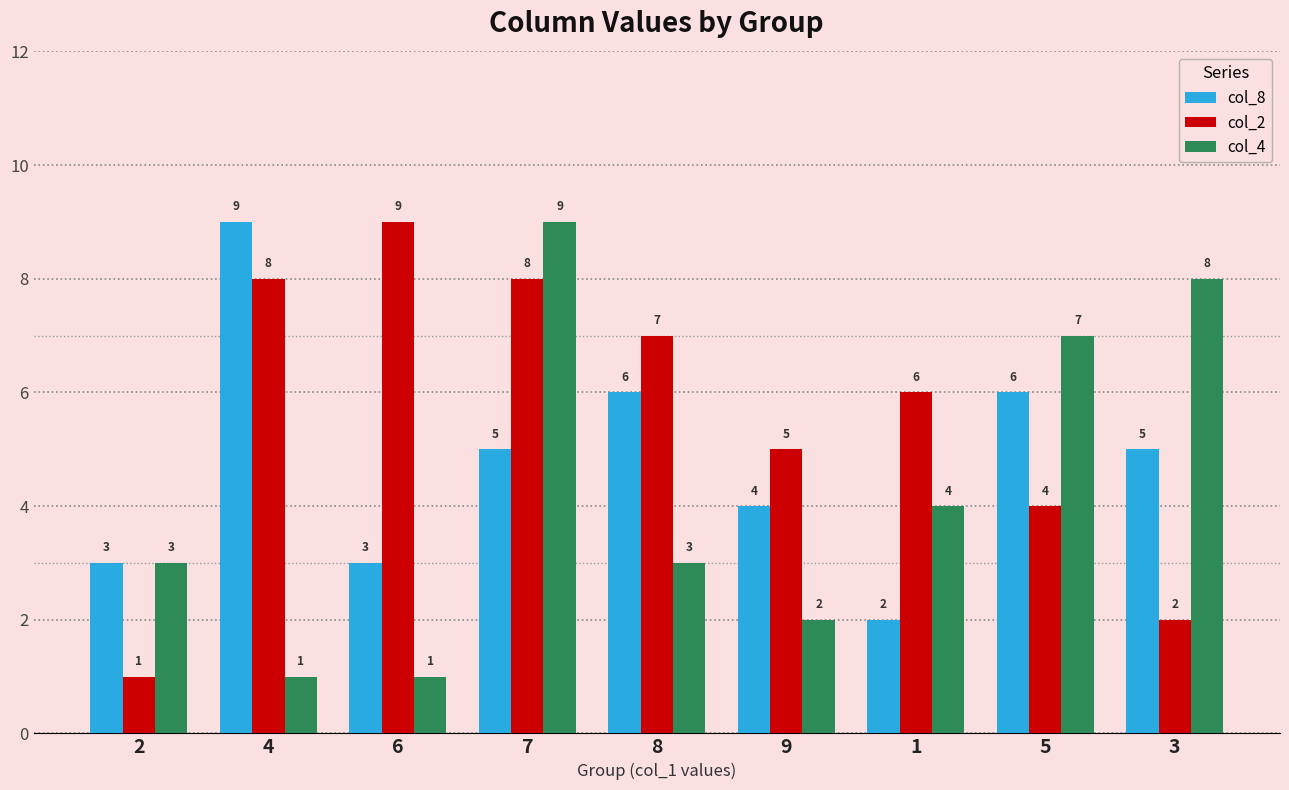

What is the total value across all series at 5?

17